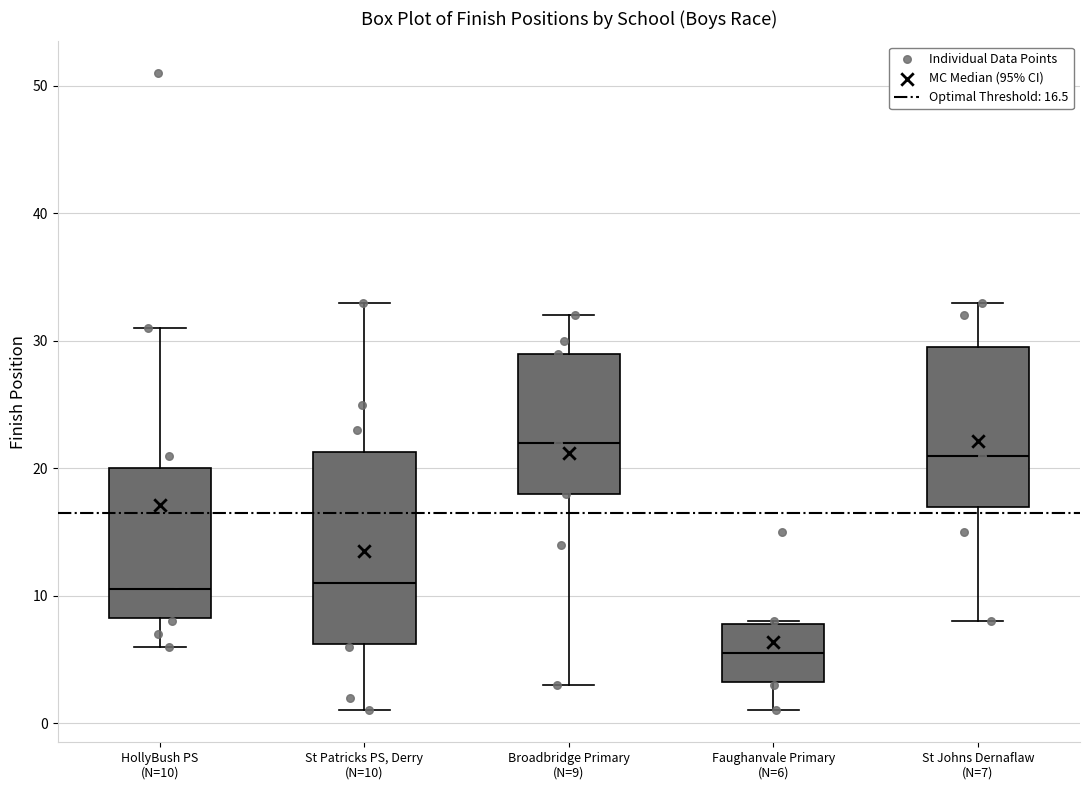

Reading left to right, read every box against the y-axis: the position of its median line, the range the box covers, and the ends of its whiskers. The values are not printed on the chart, so give them approximately, as read against the axis.

HollyBush PS (N=10): median 11, box 8 to 20, whiskers 6 to 31
St Patricks PS, Derry (N=10): median 11, box 6 to 21, whiskers 1 to 33
Broadbridge Primary (N=9): median 22, box 18 to 29, whiskers 3 to 32
Faughanvale Primary (N=6): median 6, box 3 to 8, whiskers 1 to 8
St Johns Dernaflaw (N=7): median 21, box 17 to 30, whiskers 8 to 33